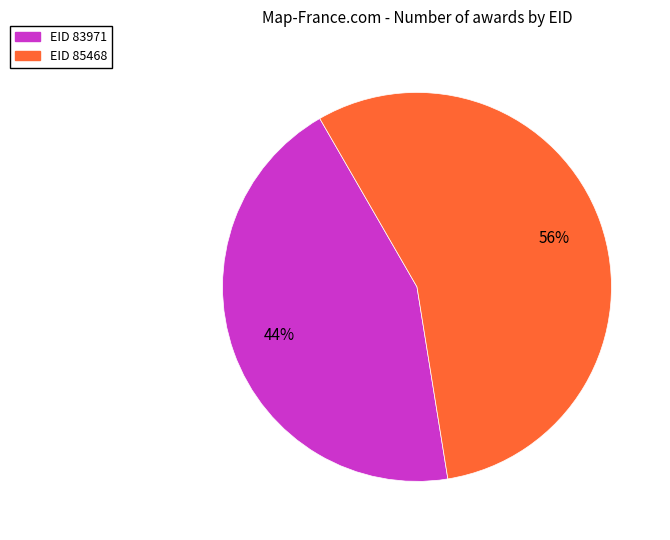

To the nearest percent, what is the average slice percentage?

50%